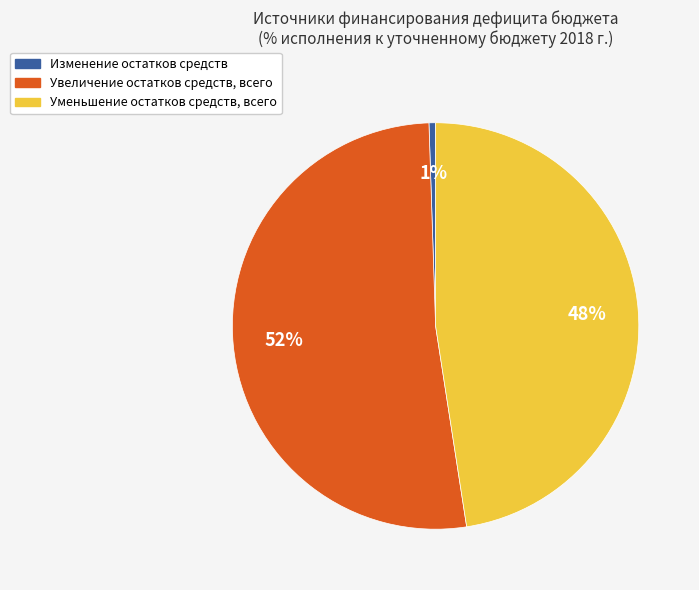

To the nearest percent, what is the difference between the Уменьшение остатков средств, всего and Увеличение остатков средств, всего slice percentages?

4%